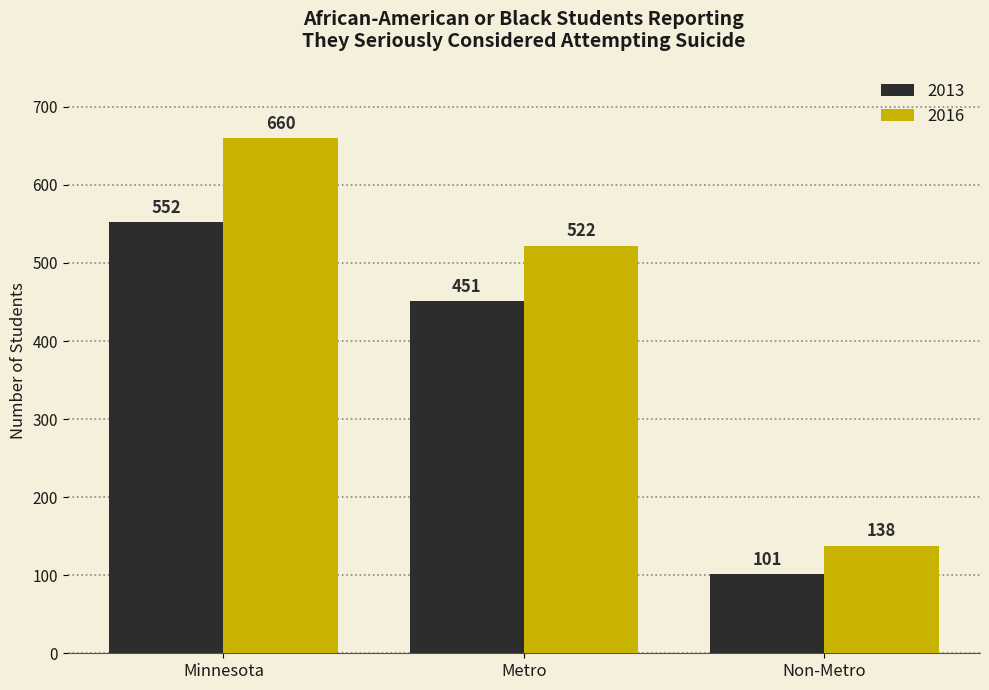

What are all the series names shown in the legend?

2013, 2016